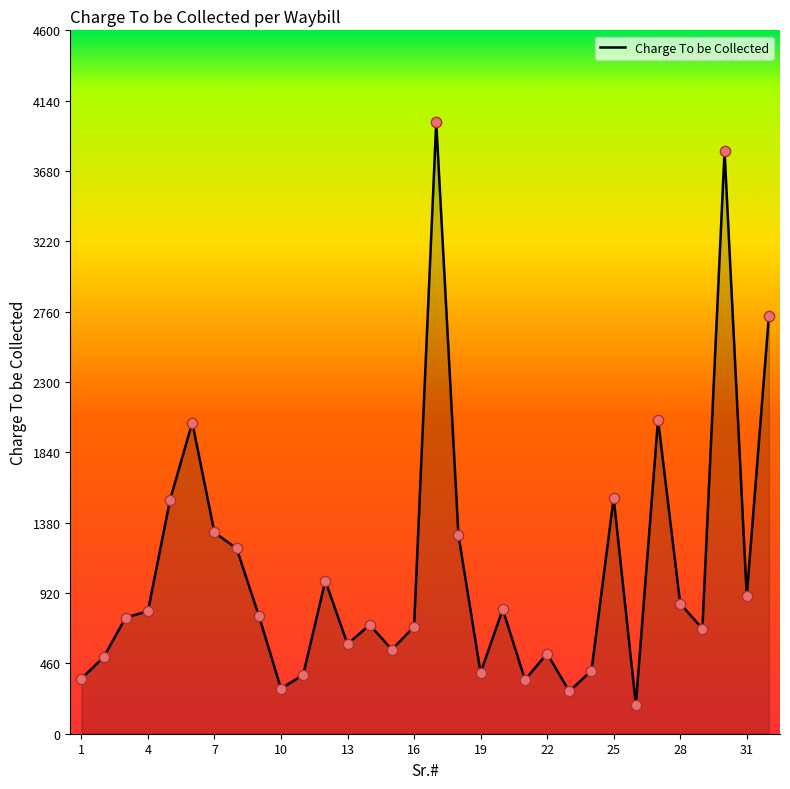

What is the minimum value shown in the chart?

190.0